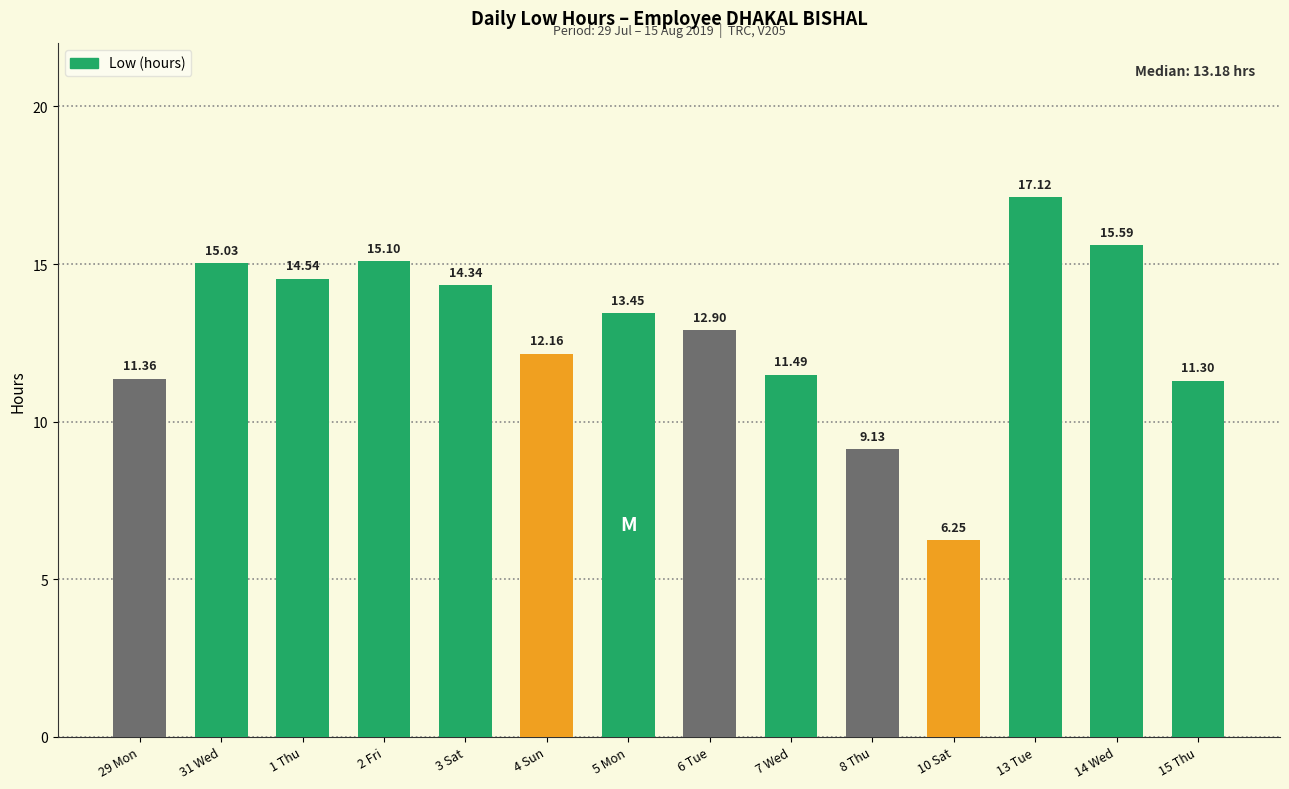

What is the sum of the values at 15 Thu and 8 Thu?

20.4